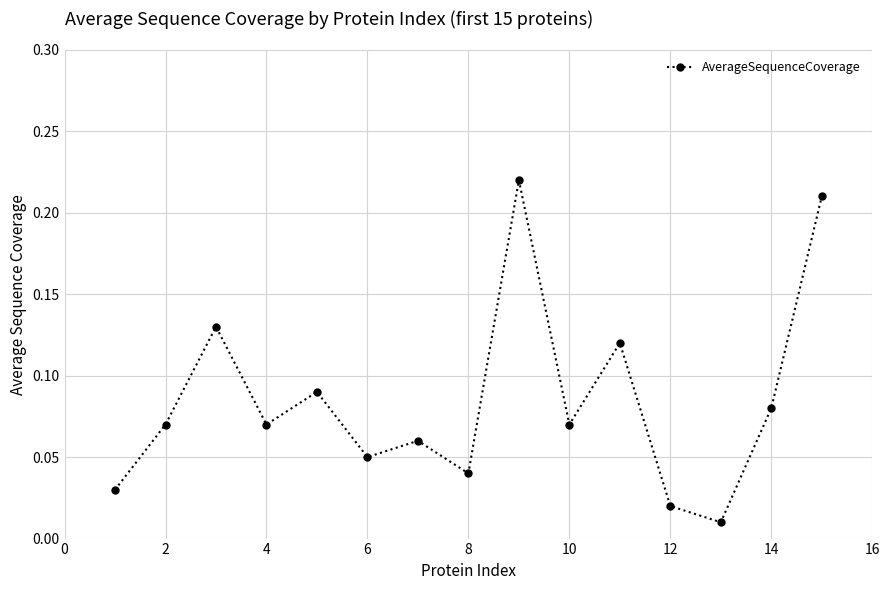

What is the sum of all values?

1.3